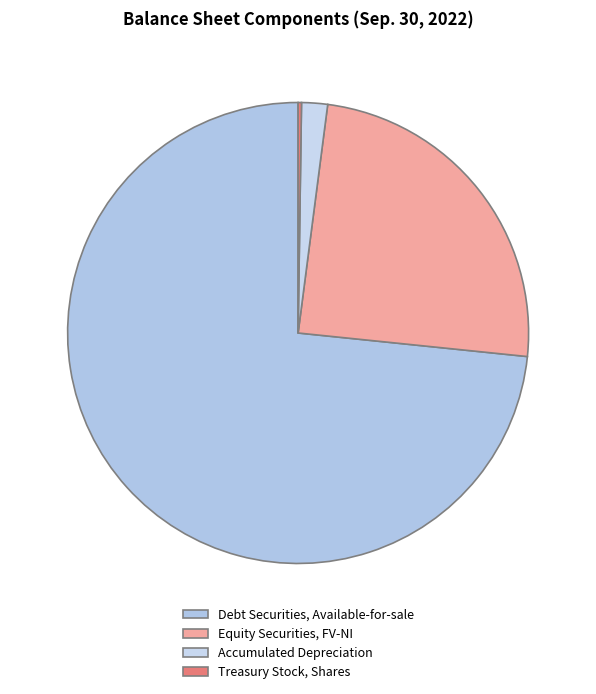

What percentage do Treasury Stock, Shares and Accumulated Depreciation together represent?

2.1%